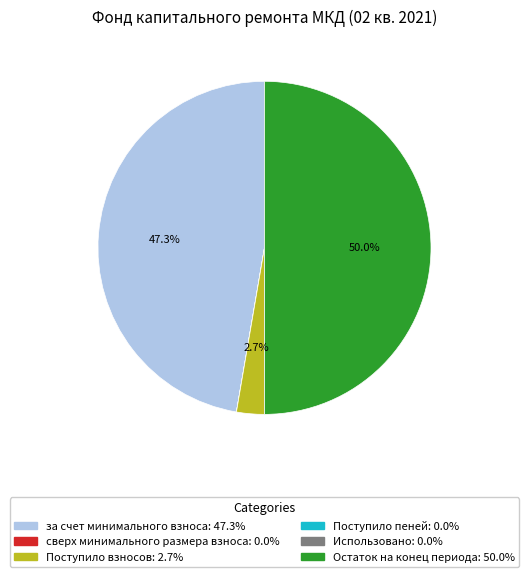

What is the largest slice in the pie chart?

Остаток на конец периода